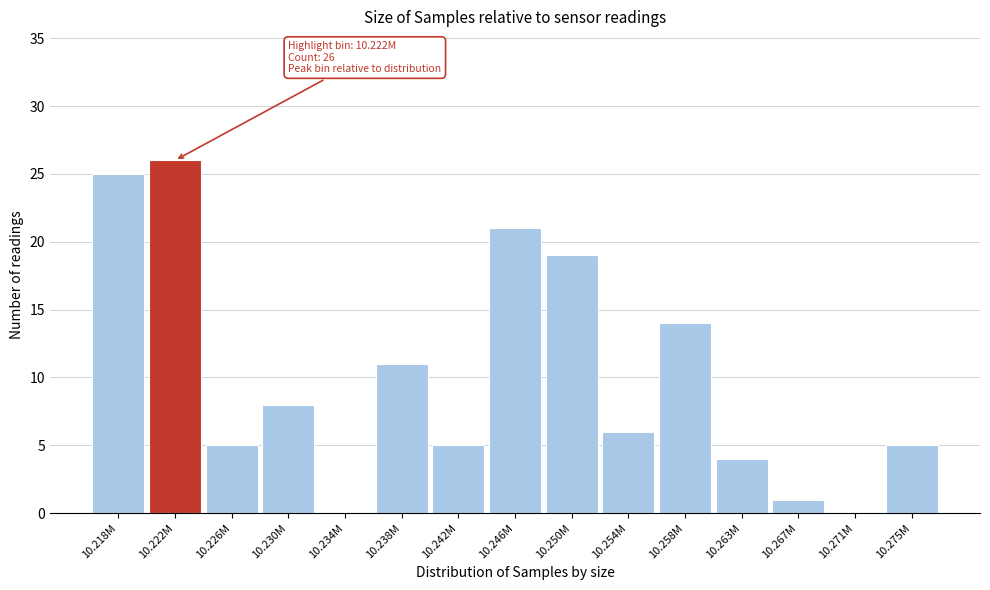

Reading left to right, transcribe all the data shown in this chart.

10.218M=25	10.222M=26	10.226M=5	10.230M=8	10.234M=0	10.238M=11	10.242M=5	10.246M=21	10.250M=19	10.254M=6	10.258M=14	10.263M=4	10.267M=1	10.271M=0	10.275M=5